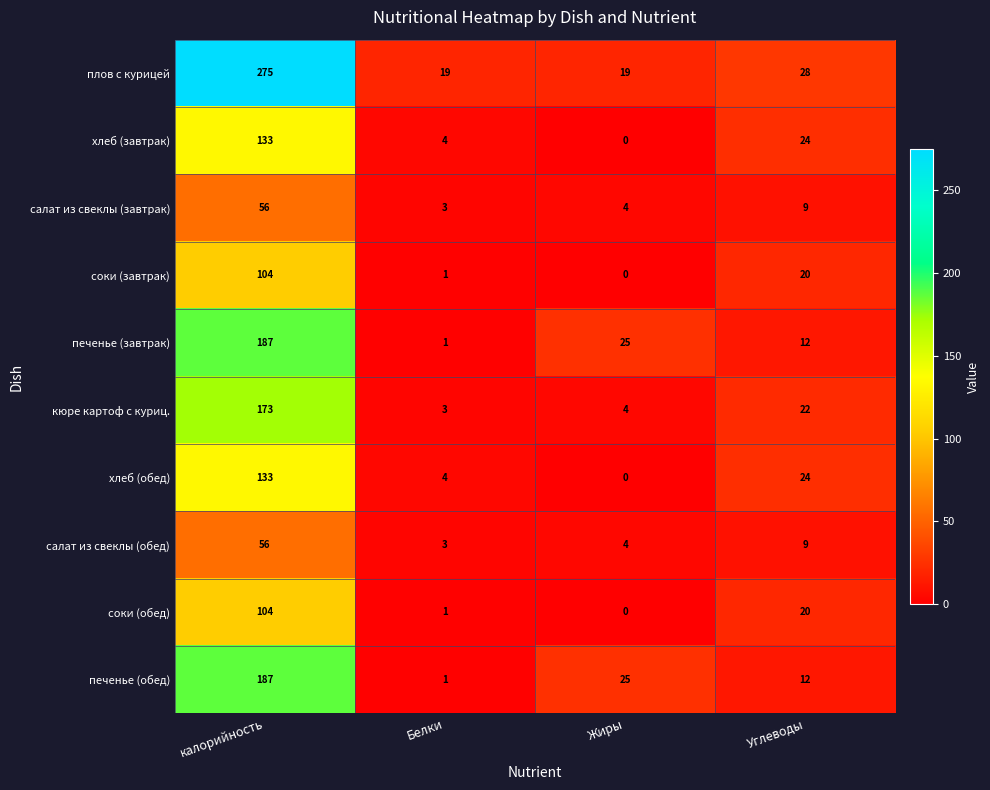

Which series has the largest total across all categories?

плов с курицей